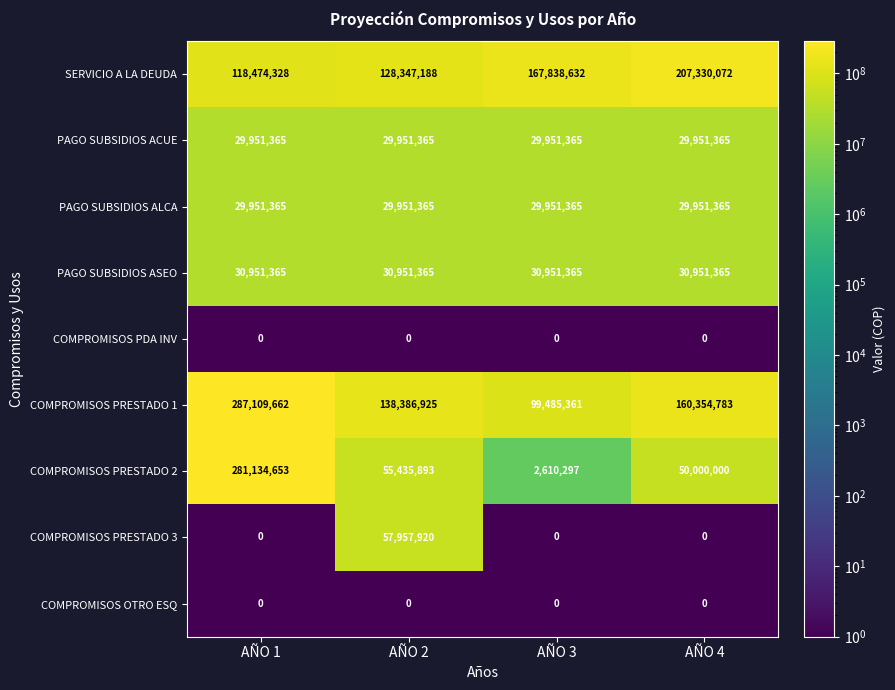

The SERVICIO A LA DEUDA series shows 159367734 at AÑO 1. True or false?

False